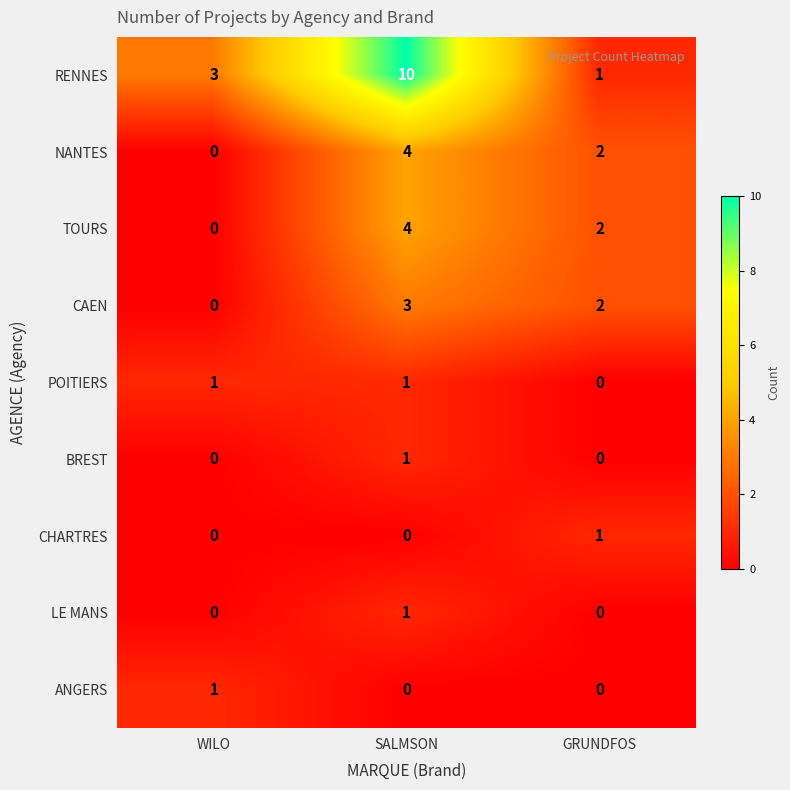

Is it true that CHARTRES equals 0 at SALMSON?

True